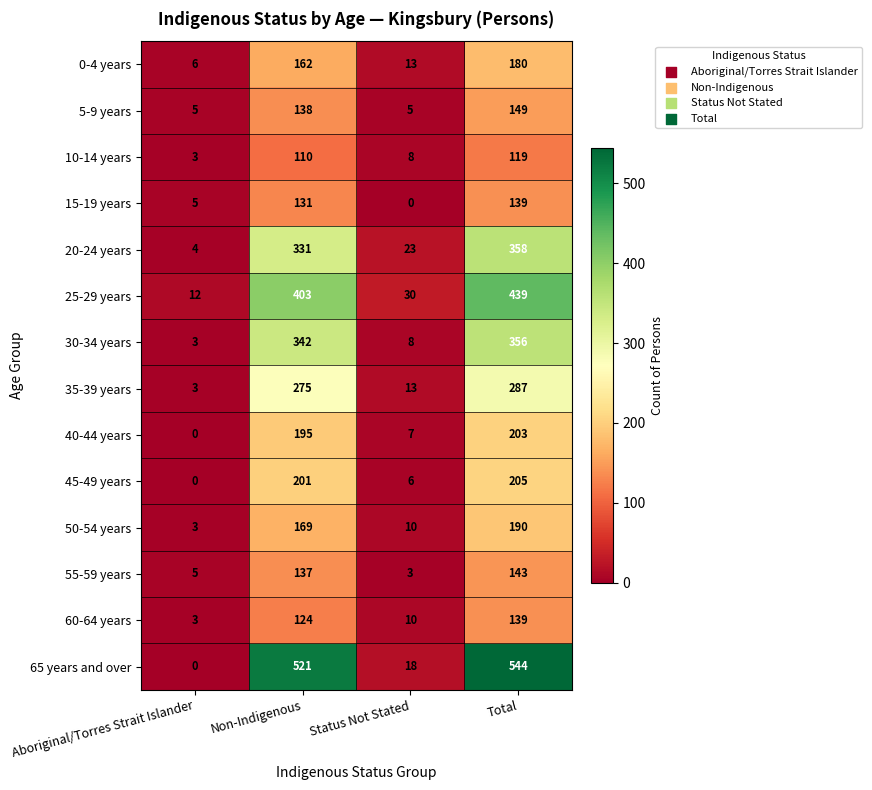

Which series has the widest spread of values?

65 years and over